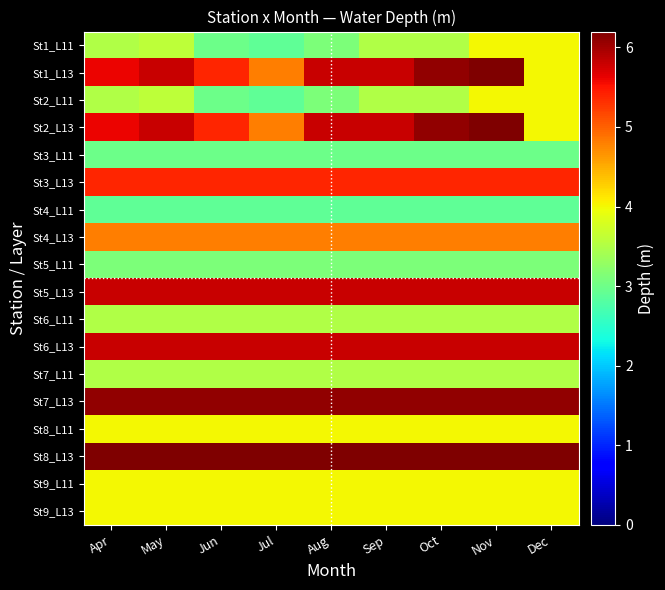

What is the greatest value displayed?

6.2